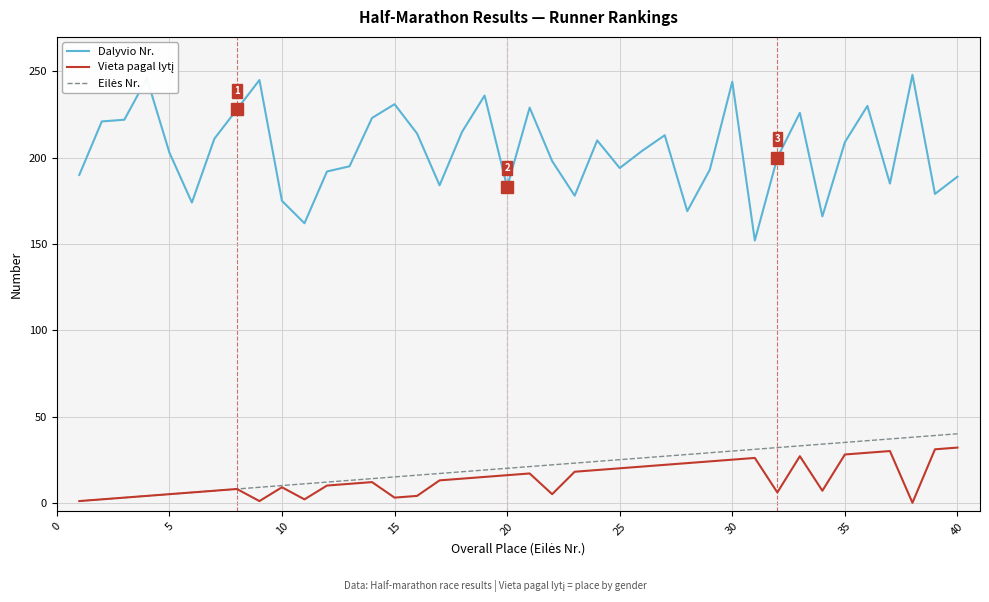

Which series has the largest range (max minus min)?

Dalyvio Nr.